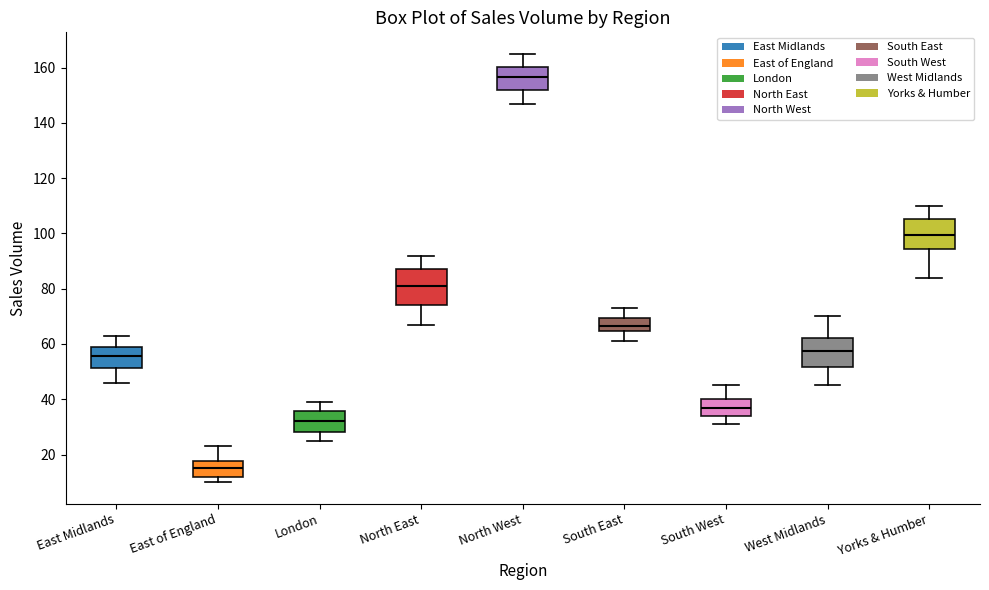

Which box is the tallest, from its lower edge to its upper edge?

North East